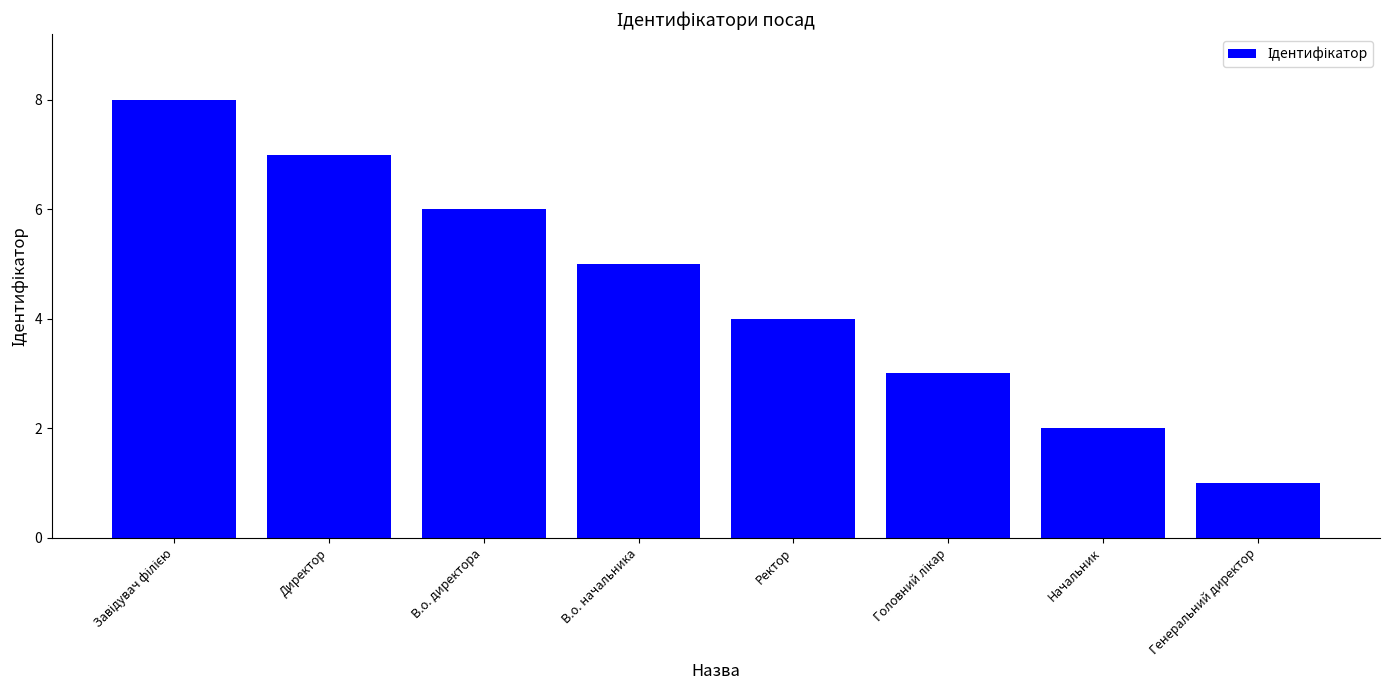

Is it true that the value at В.о. начальника is 5?

True